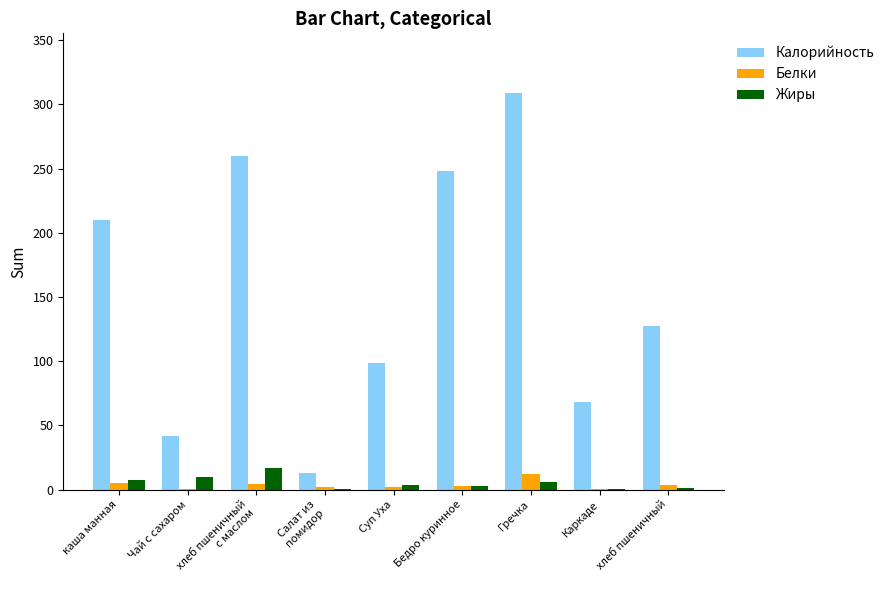

Is it true that Калорийность equals 77.3 at каша манная?

False